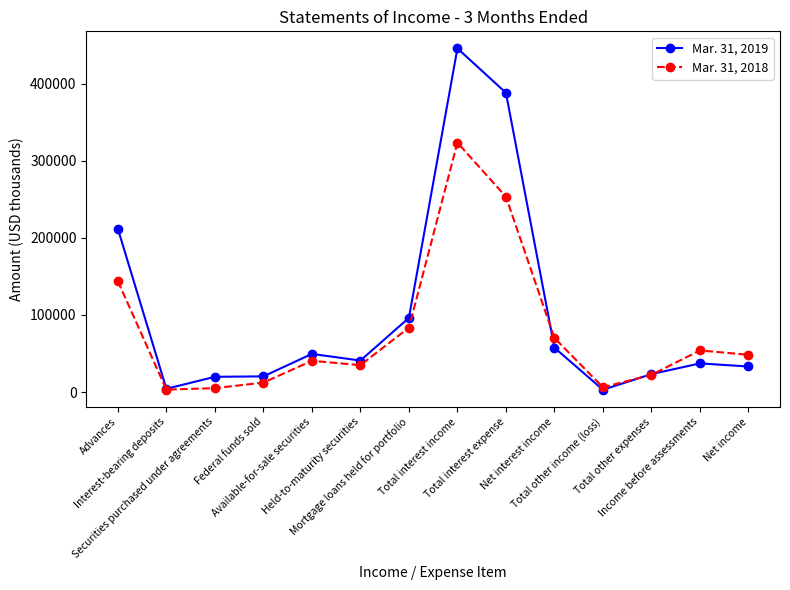

How many lines are shown in the chart?

2